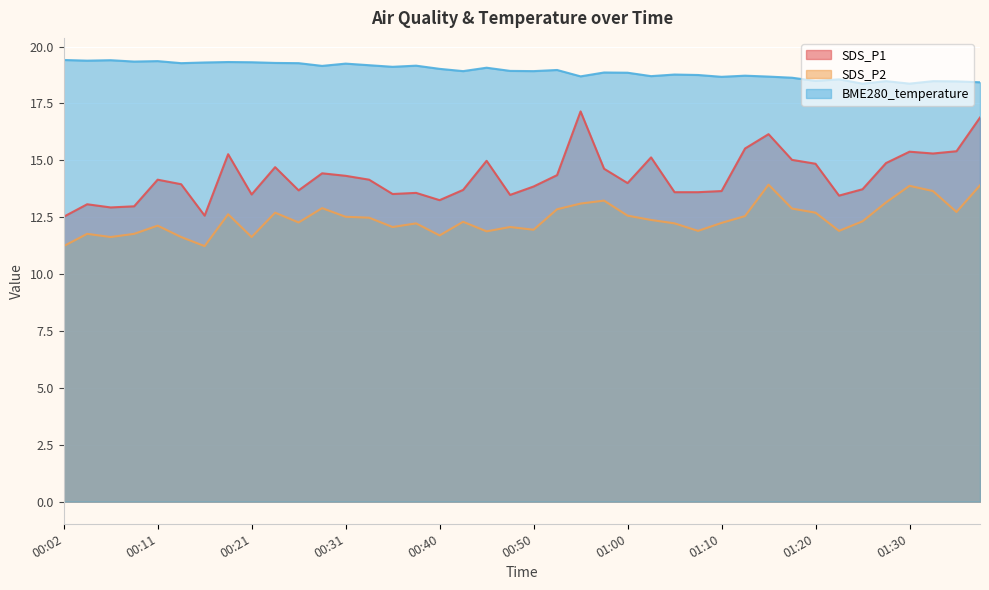

Reading left to right, extract all data points from this chart.

SDS_P1: 00:02=12.5	00:04=13.1	00:06=12.9	00:09=13.0	00:11=14.2	00:14=13.9	00:16=12.6	00:19=15.3	00:21=13.5	00:23=14.7	00:26=13.7	00:28=14.4	00:31=14.3	00:33=14.2	00:36=13.5	00:38=13.6	00:40=13.2	00:43=13.7	00:45=15.0	00:48=13.5	00:50=13.8	00:53=14.3	00:55=17.1	00:58=14.6	01:00=14.0	01:02=15.1	01:05=13.6	01:07=13.6	01:10=13.7	01:12=15.5	01:15=16.1	01:17=15.0	01:20=14.8	01:22=13.4	01:26=13.7	01:28=14.9	01:30=15.4	01:33=15.3	01:35=15.4	01:38=16.9
SDS_P2: 00:02=11.2	00:04=11.8	00:06=11.6	00:09=11.8	00:11=12.1	00:14=11.6	00:16=11.2	00:19=12.6	00:21=11.6	00:23=12.7	00:26=12.3	00:28=12.9	00:31=12.5	00:33=12.5	00:36=12.1	00:38=12.2	00:40=11.7	00:43=12.3	00:45=11.9	00:48=12.1	00:50=11.9	00:53=12.8	00:55=13.1	00:58=13.2	01:00=12.6	01:02=12.4	01:05=12.2	01:07=11.9	01:10=12.2	01:12=12.6	01:15=13.9	01:17=12.9	01:20=12.7	01:22=11.9	01:26=12.3	01:28=13.2	01:30=13.9	01:33=13.7	01:35=12.7	01:38=13.9
BME280_temperature: 00:02=19.4	00:04=19.4	00:06=19.4	00:09=19.3	00:11=19.4	00:14=19.3	00:16=19.3	00:19=19.3	00:21=19.3	00:23=19.3	00:26=19.3	00:28=19.1	00:31=19.2	00:33=19.2	00:36=19.1	00:38=19.2	00:40=19.0	00:43=18.9	00:45=19.1	00:48=18.9	00:50=18.9	00:53=19.0	00:55=18.7	00:58=18.9	01:00=18.9	01:02=18.7	01:05=18.8	01:07=18.8	01:10=18.7	01:12=18.7	01:15=18.7	01:17=18.6	01:20=18.5	01:22=18.6	01:26=18.4	01:28=18.5	01:30=18.4	01:33=18.5	01:35=18.5	01:38=18.4